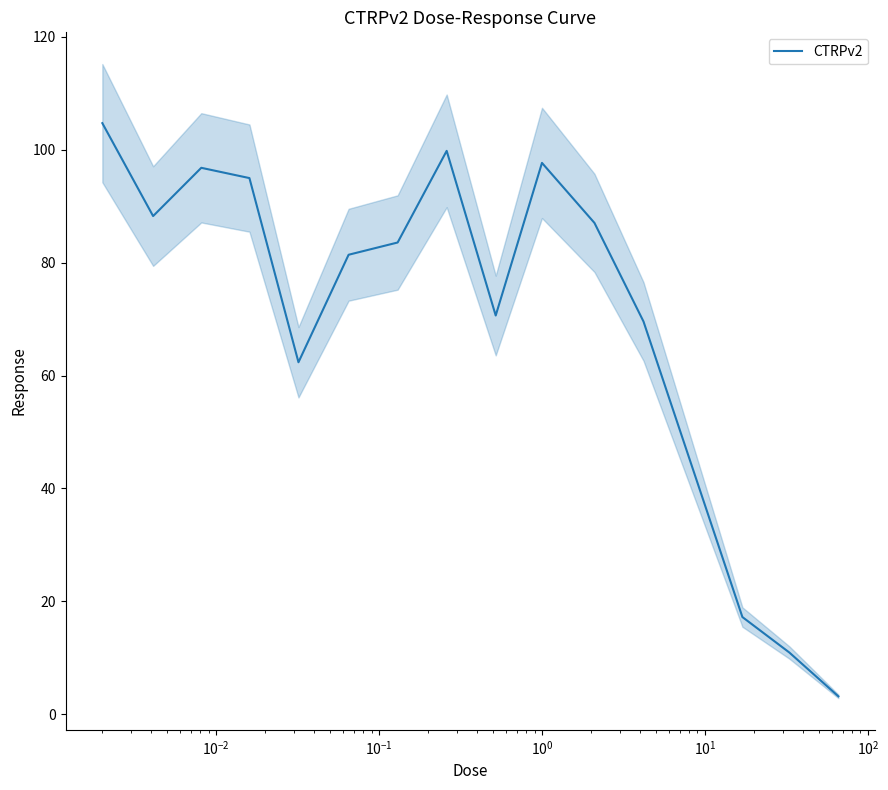

What is the minimum value for CTRPv2?

3.2